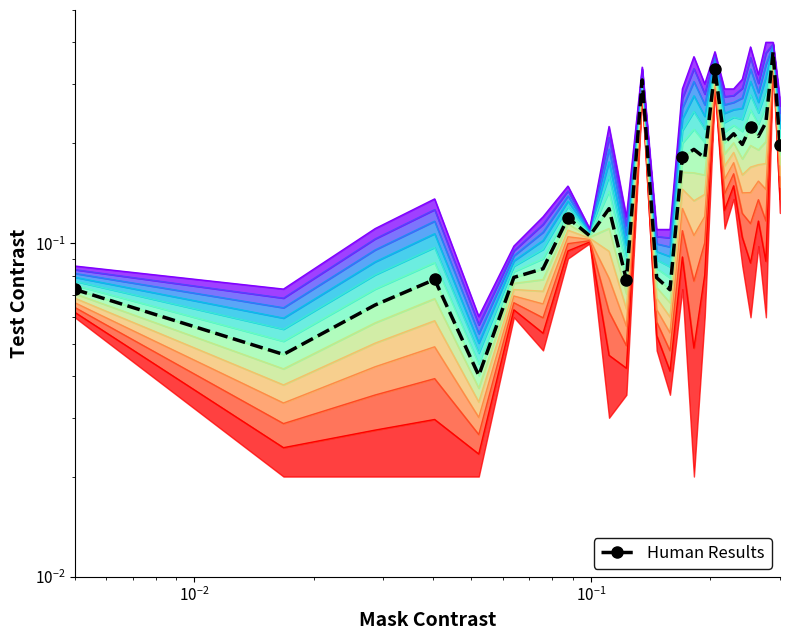

What is the difference between the maximum and minimum values?

0.3